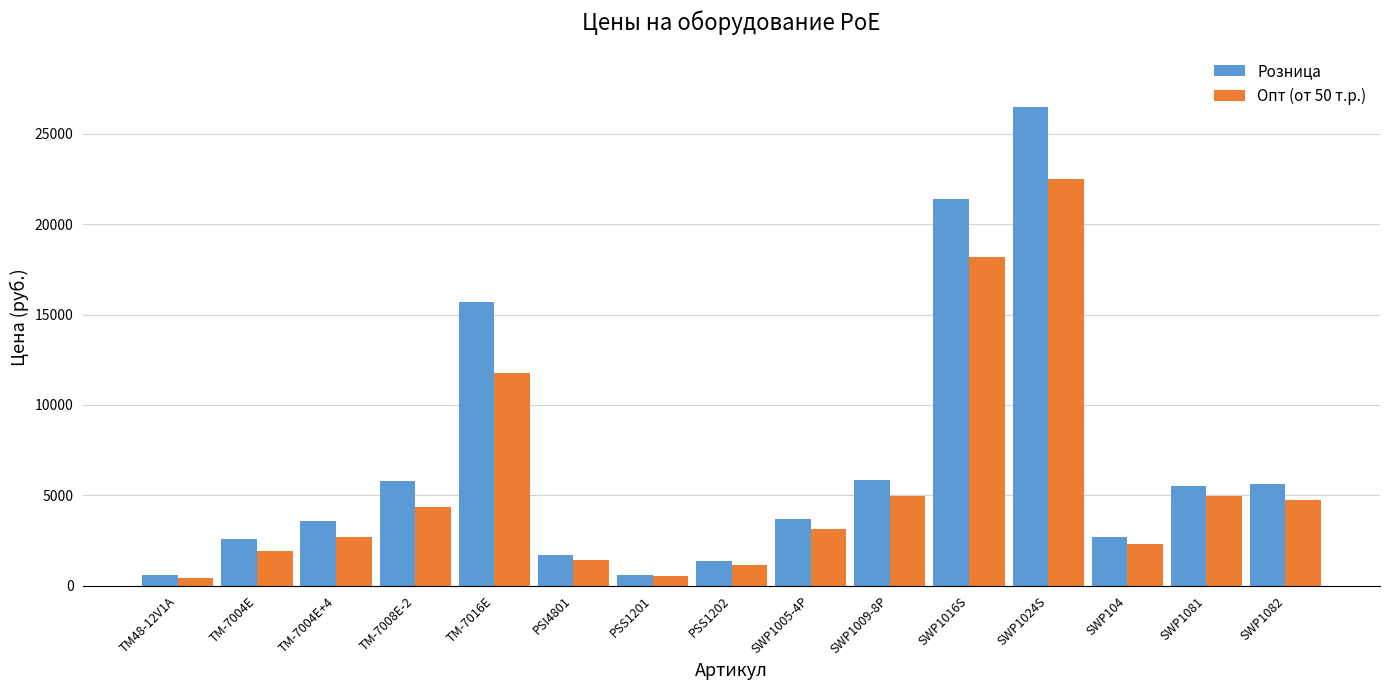

What is the difference between the Розница values at TM-7016E and SWP1024S?

10800.0